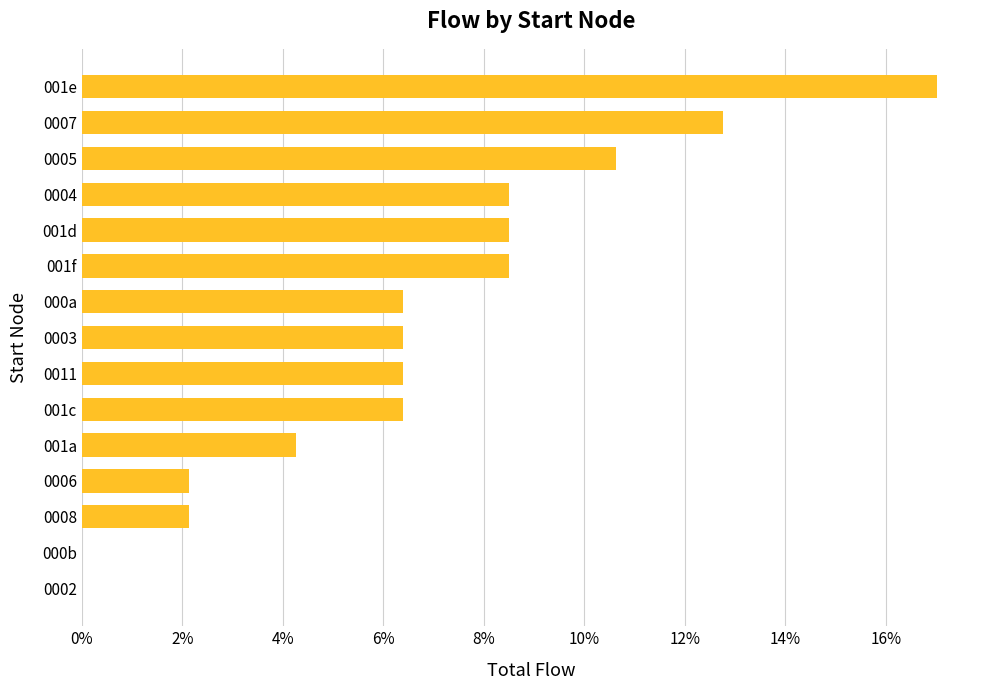

Count the number of data series in this chart.

1